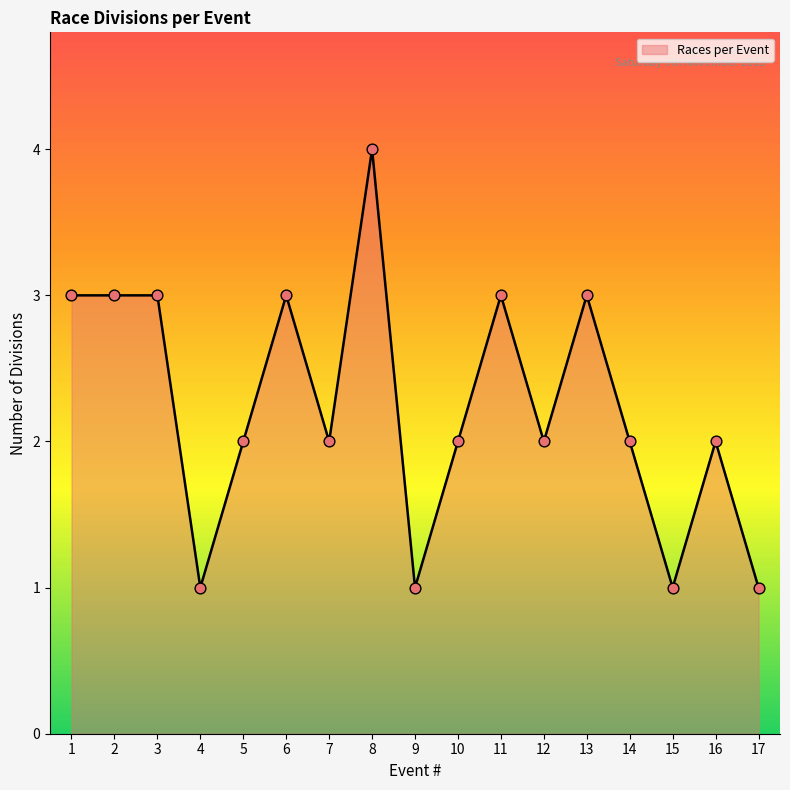

Which has a higher value, 11 or 5?

11